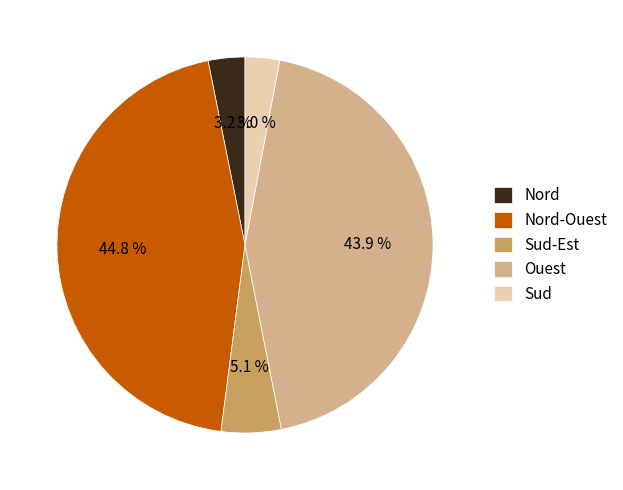

Which has a higher value, Ouest or Nord-Ouest?

Nord-Ouest